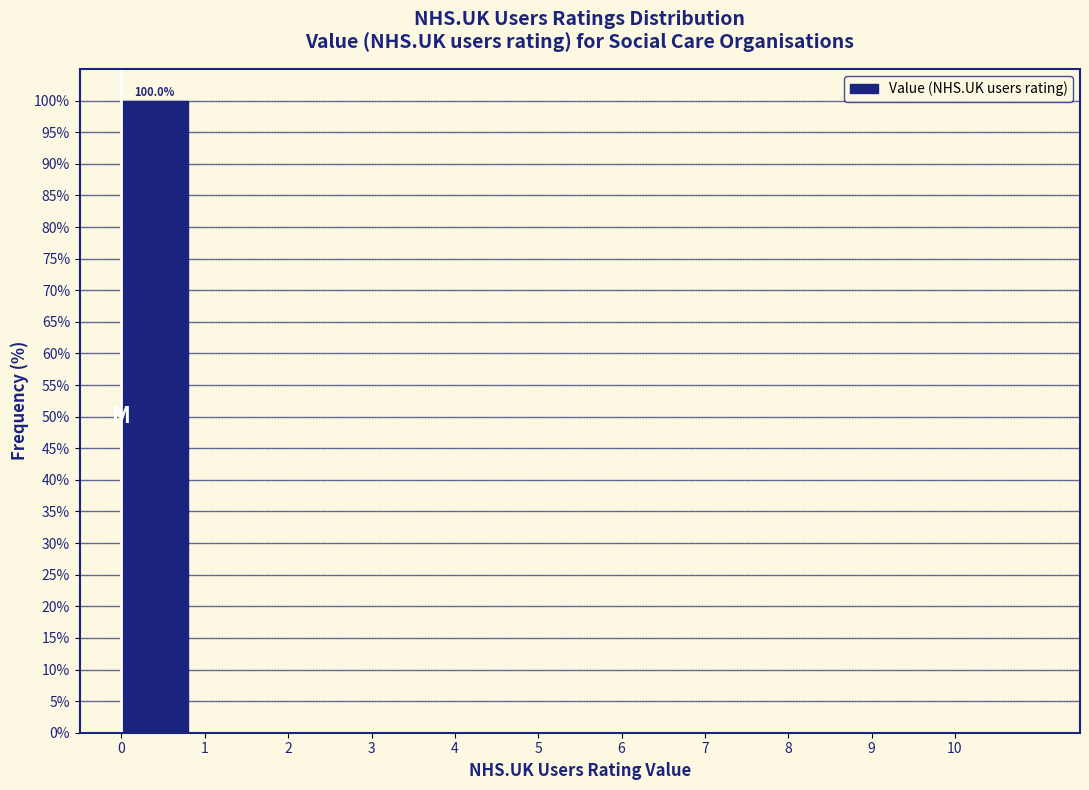

Over which range of the x-axis is the bar tallest?

0 to 1